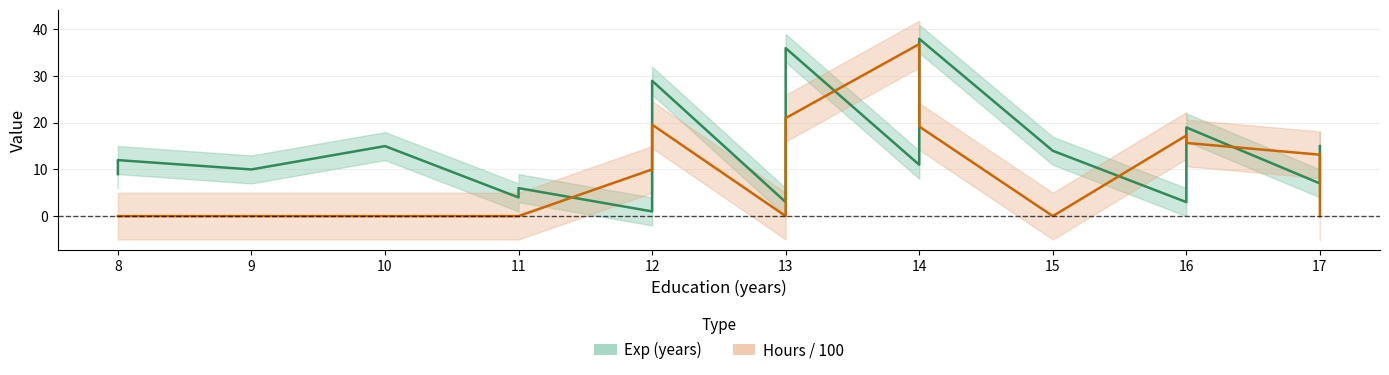

Reading right to left, extract all data points from this chart.

Exp: 15.0	7.0	19.0	3.0	14.0	38.0	11.0	36.0	3.0	29.0	1.0	6.0	4.0	15.0	10.0	12.0	9.0
Hours: 0.0	13.2	15.7	17.3	0.0	19.2	36.9	21.0	0.0	19.6	10.0	0.0	0.0	0.0	0.0	0.0	0.0